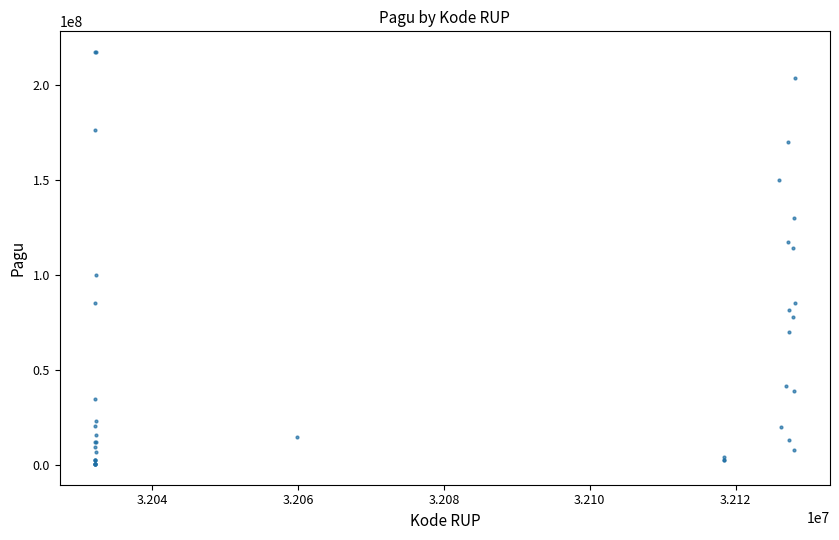

What Y value in the scatter plot is closest to 108830000?

114296000